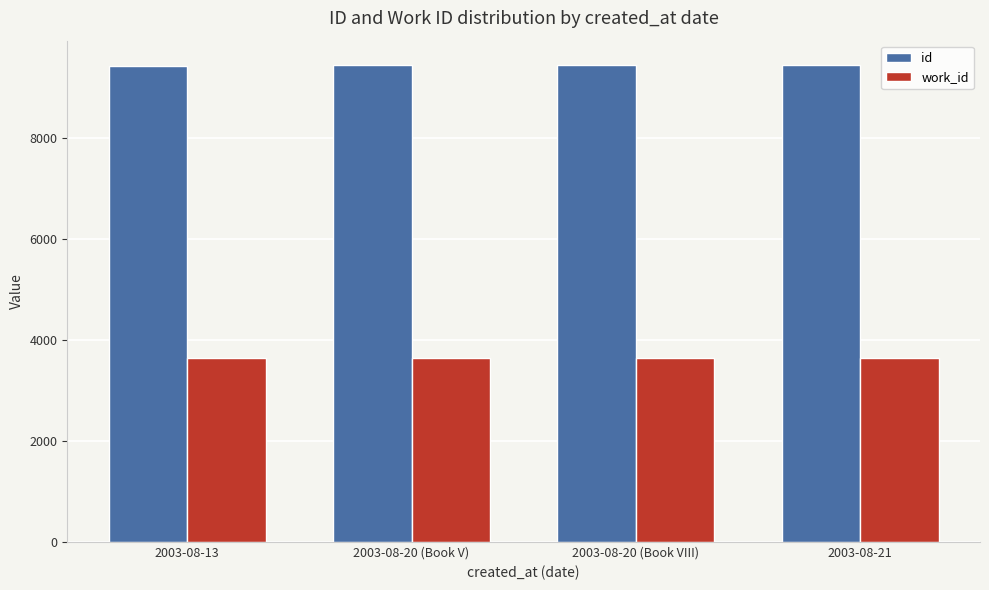

What is the difference between the highest and lowest values at 2003-08-20 (Book VIII)?

5815